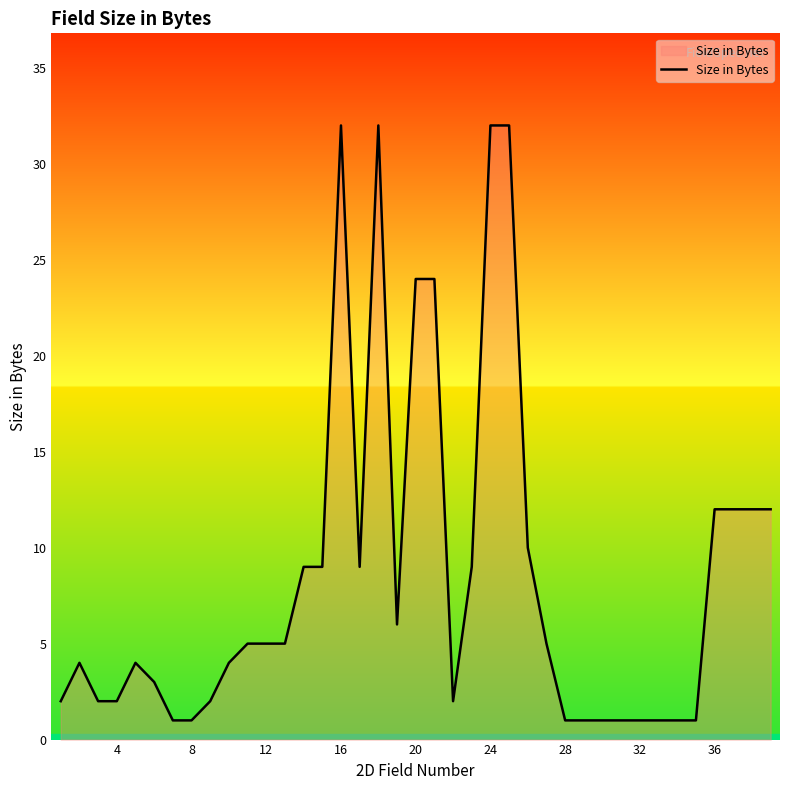

What is the maximum value shown in the chart?

32